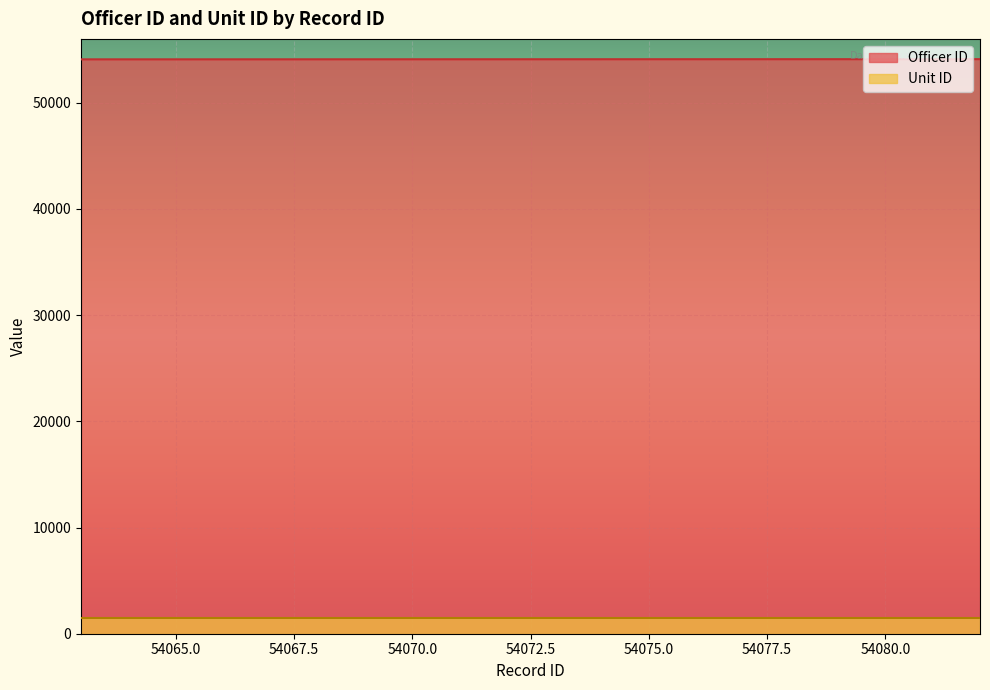

List the labels in order of value, largest first.

54082, 54081, 54080, 54079, 54078, 54077, 54076, 54075, 54074, 54073, 54072, 54071, 54070, 54069, 54068, 54067, 54066, 54065, 54064, 54063